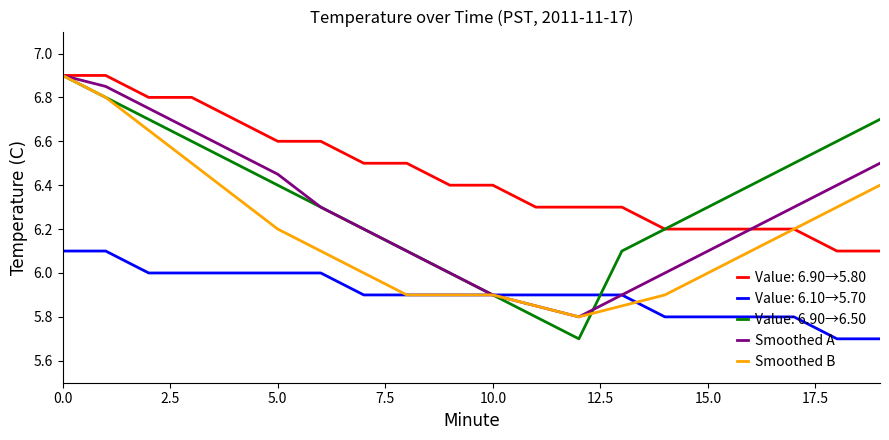

Does the chart display data point markers on the line(s)?

No